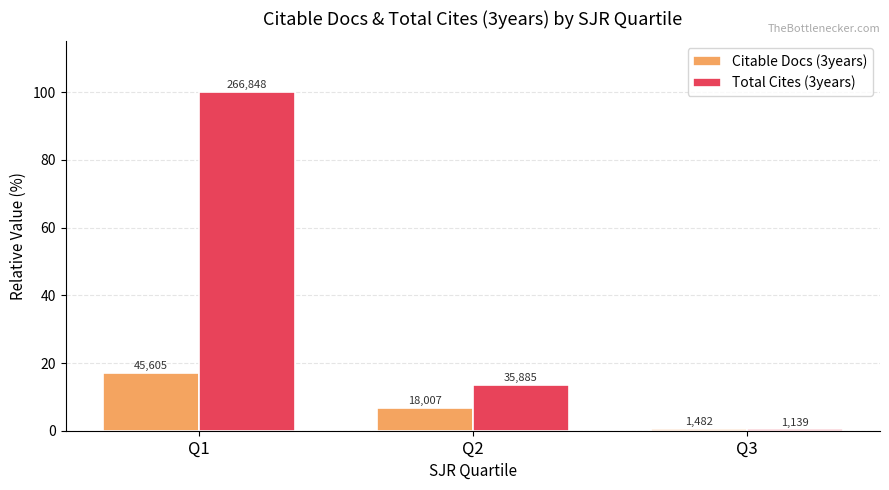

What is the sum of all Citable Docs (3years) values?

24.4